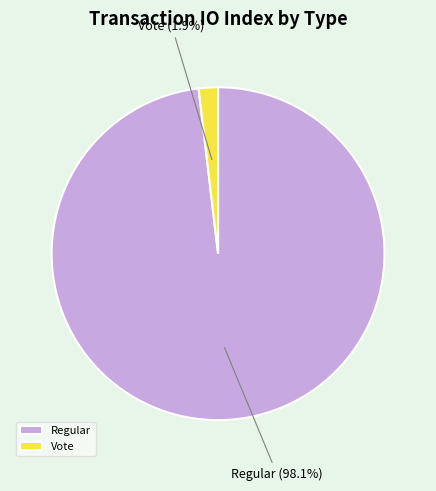

What is the majority slice?

Regular